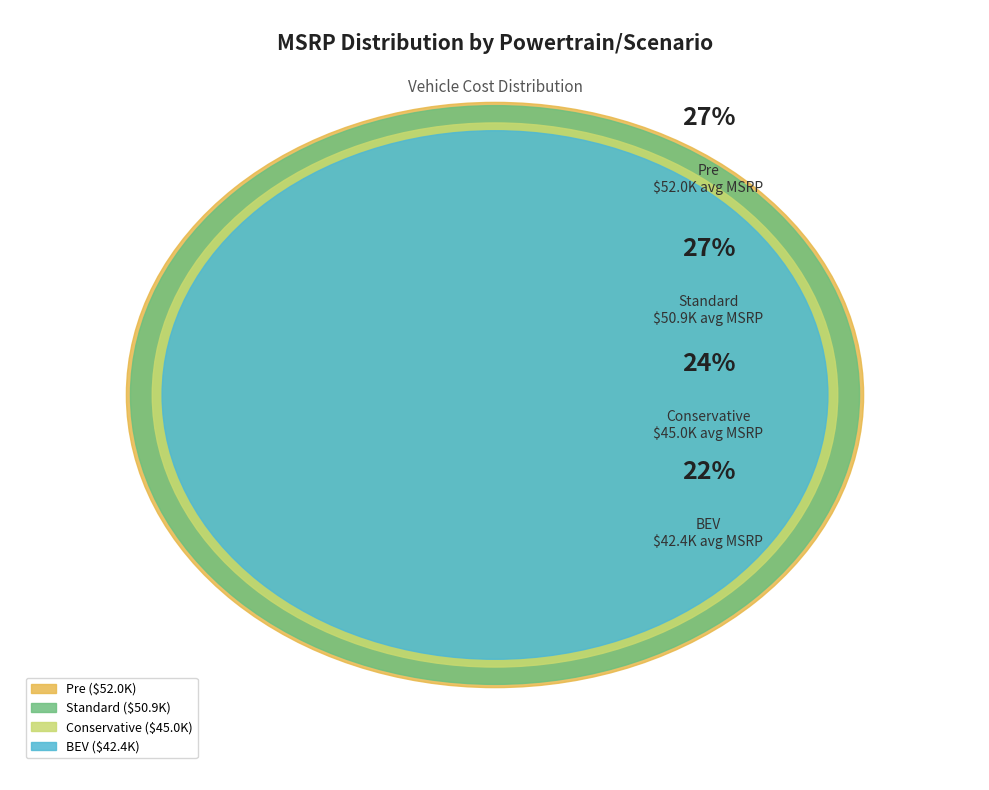

Does any single category account for the majority?

No